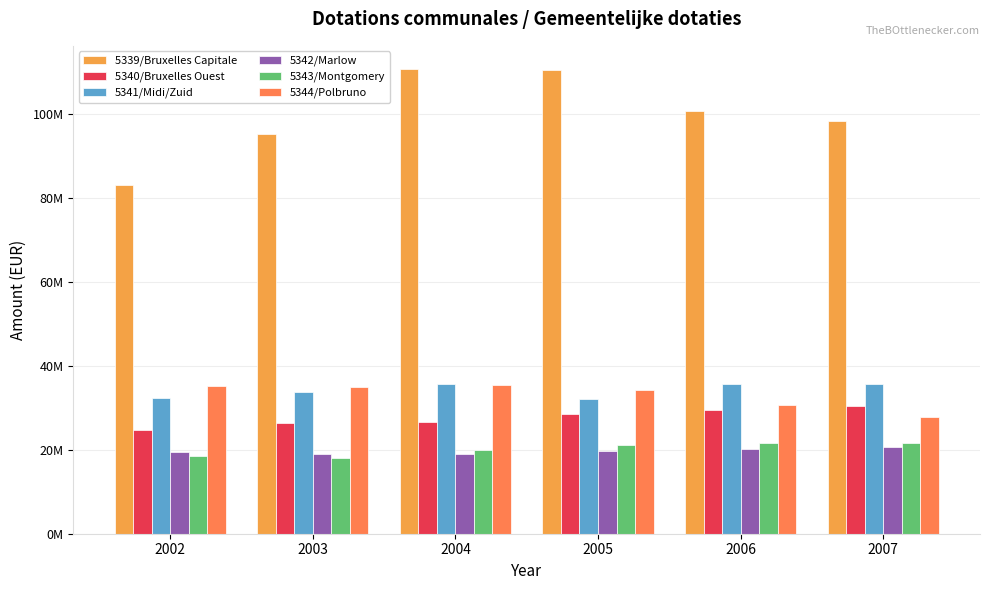

True or false: 5339/Bruxelles Capitale has a value of 66509514.3 at 2005.

False